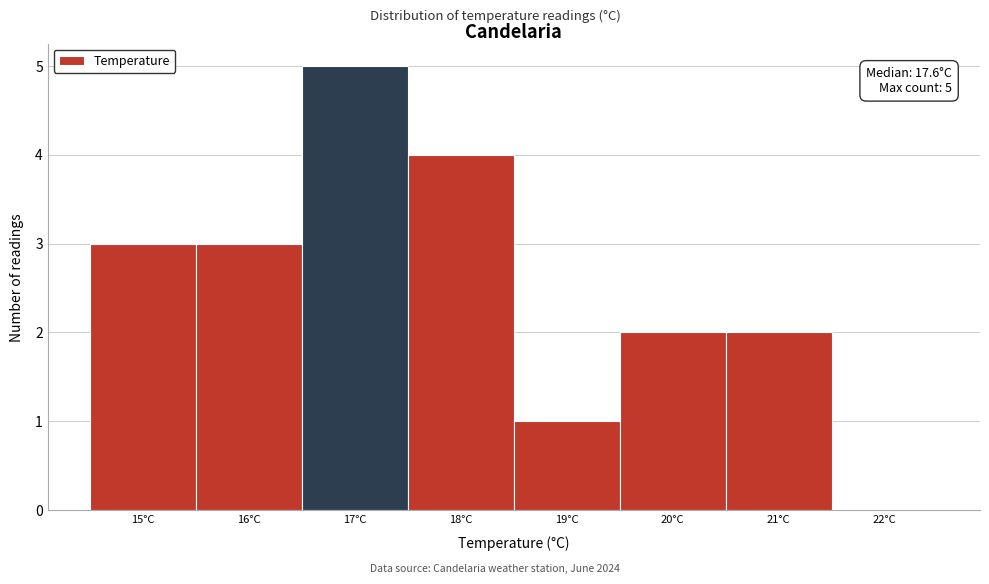

Reading left to right, list all the values displayed in this chart.

15°C=3	16°C=3	17°C=5	18°C=4	19°C=1	20°C=2	21°C=2	22°C=0